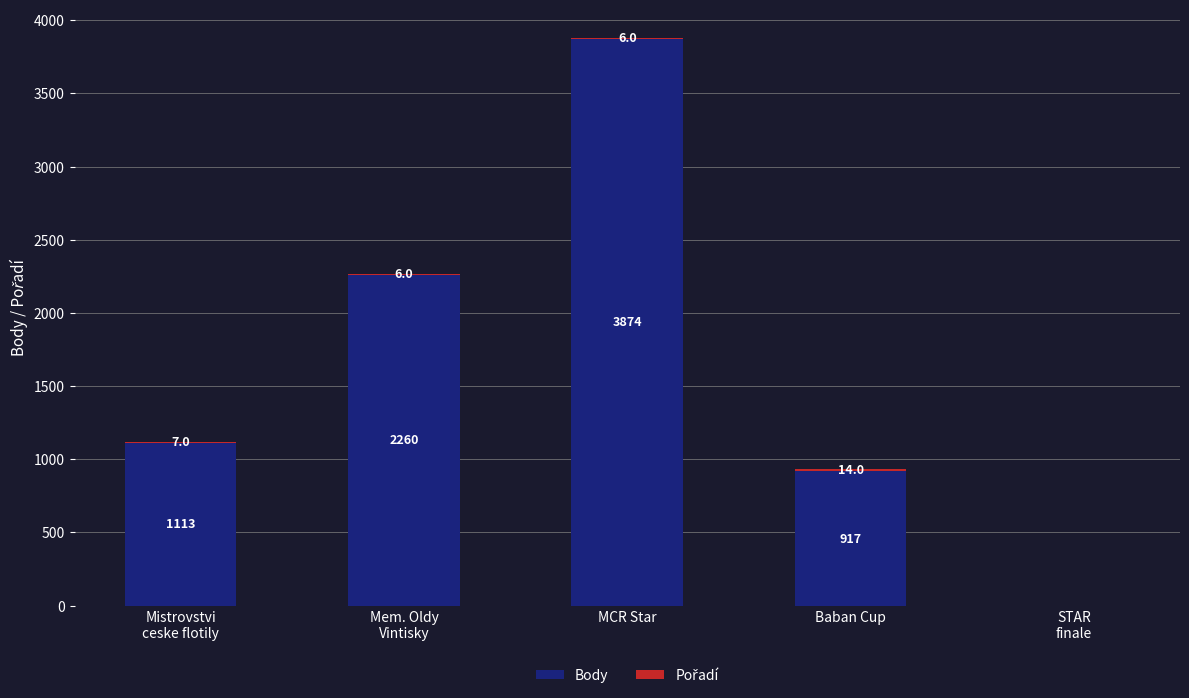

What is the sum of all Body values?

8164